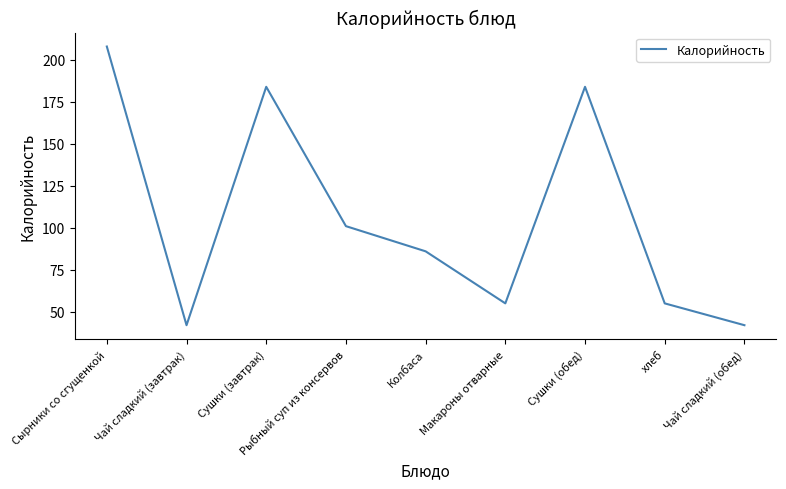

Reading left to right, list all the values displayed in this chart.

208	42	184	101	86	55	184	55	42